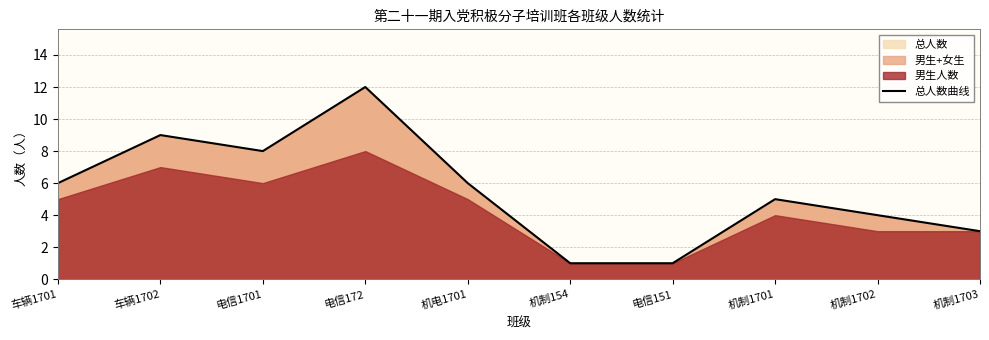

Between 车辆1702 and 机制154, which is larger?

车辆1702